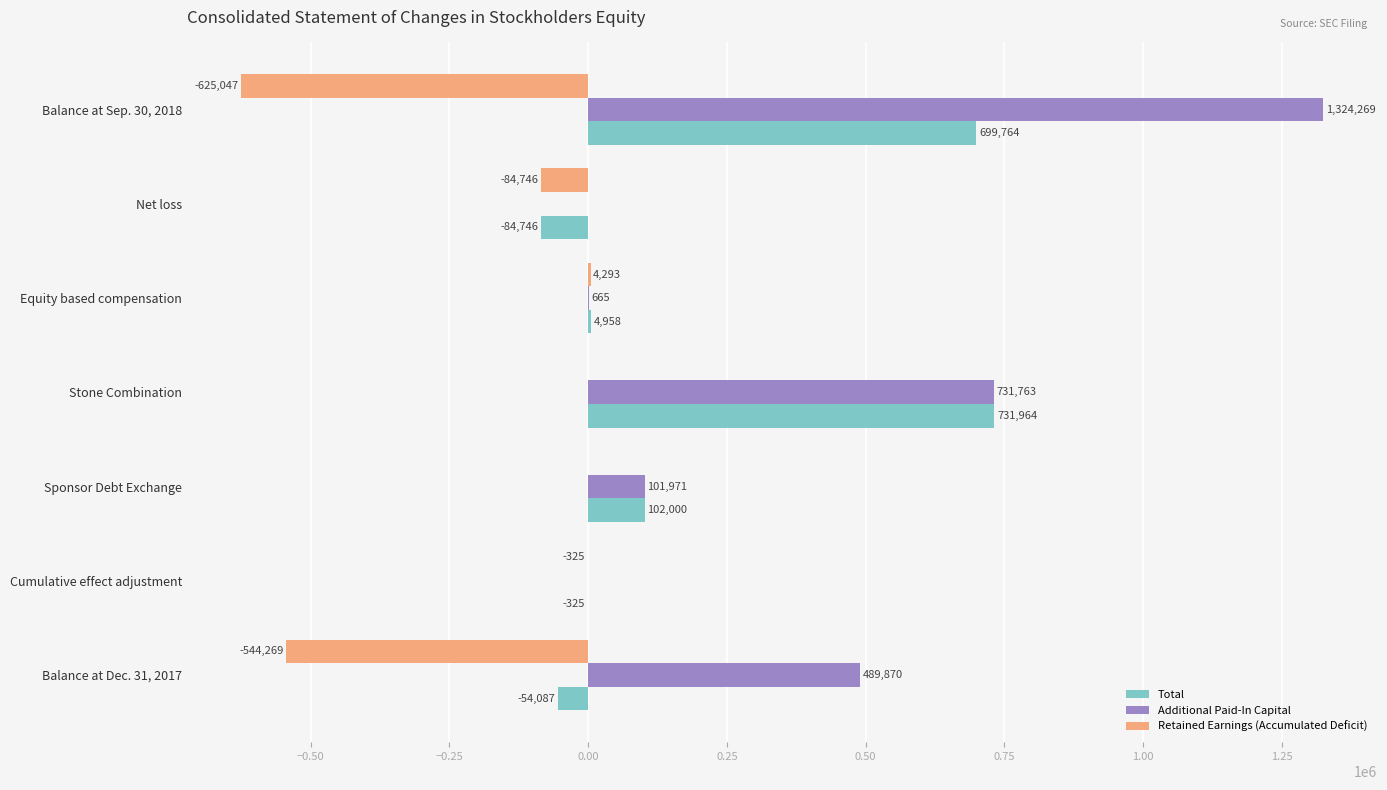

Where is Total nearest to the value 323609?

Sponsor Debt Exchange